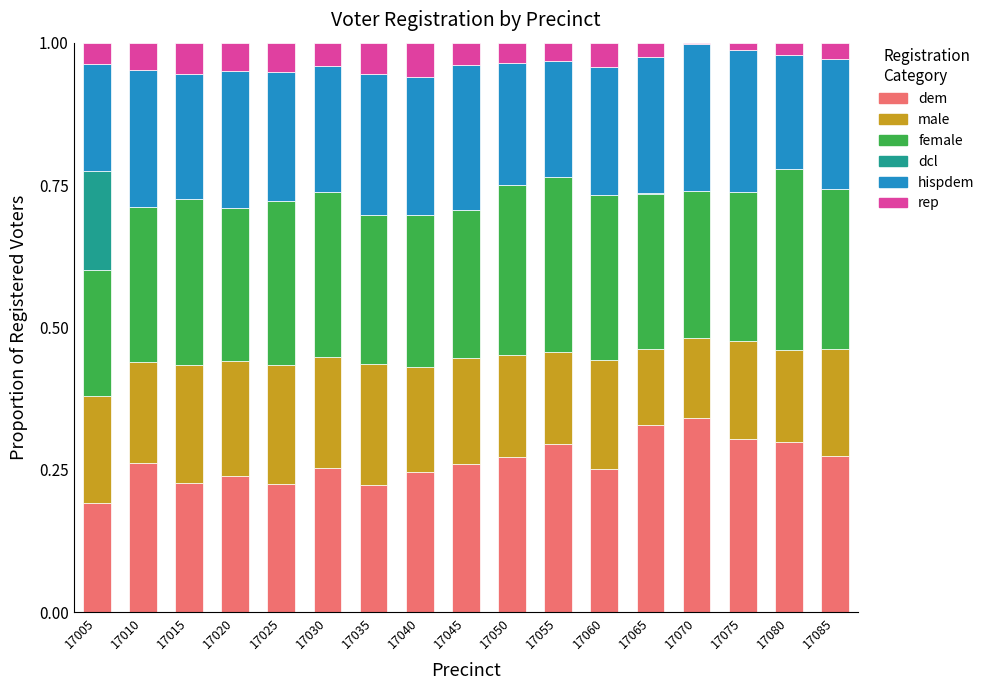

The value of dem at 17015 is 0.1. True or false?

False